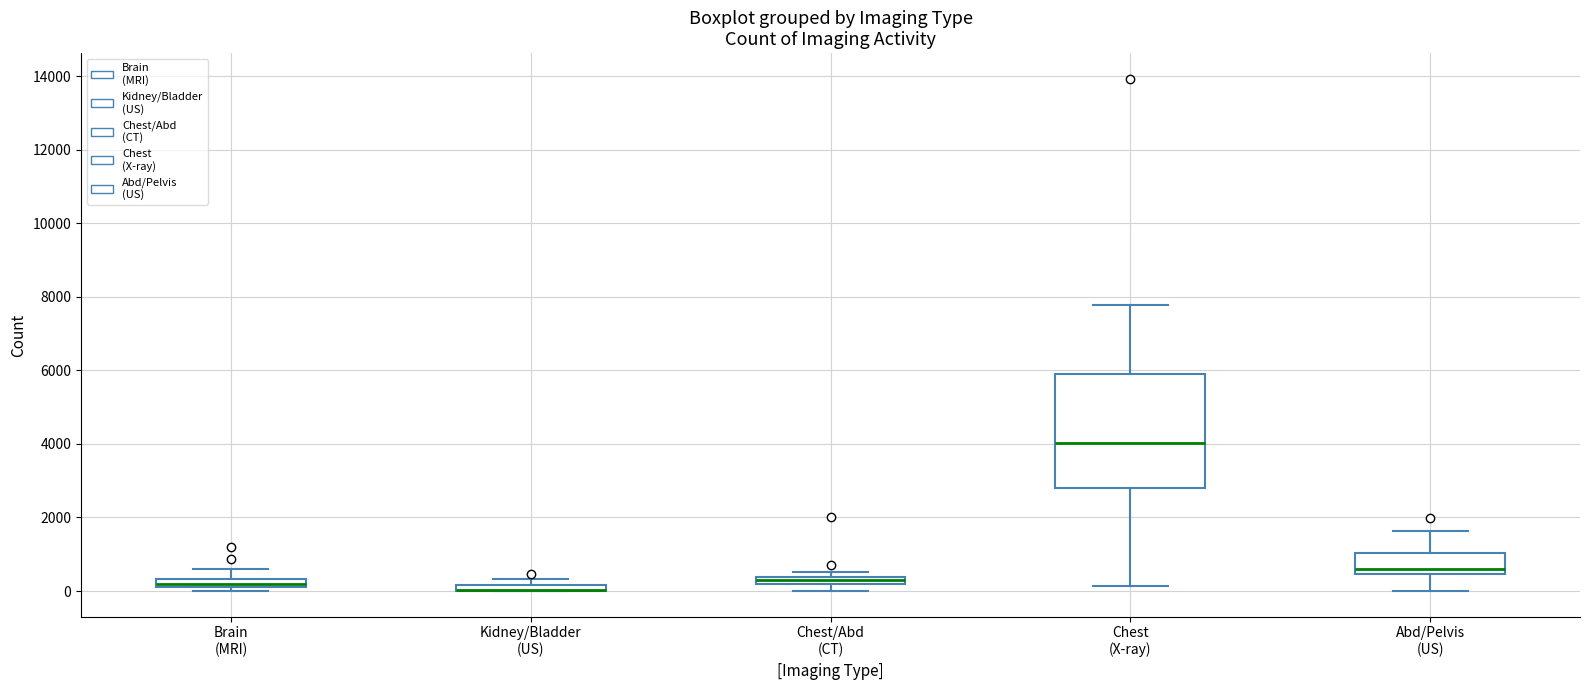

Where is the lower edge of the box for Chest/Abd (CT) on the y-axis? The values are not printed on the chart, so give them approximately, as read against the axis.

200